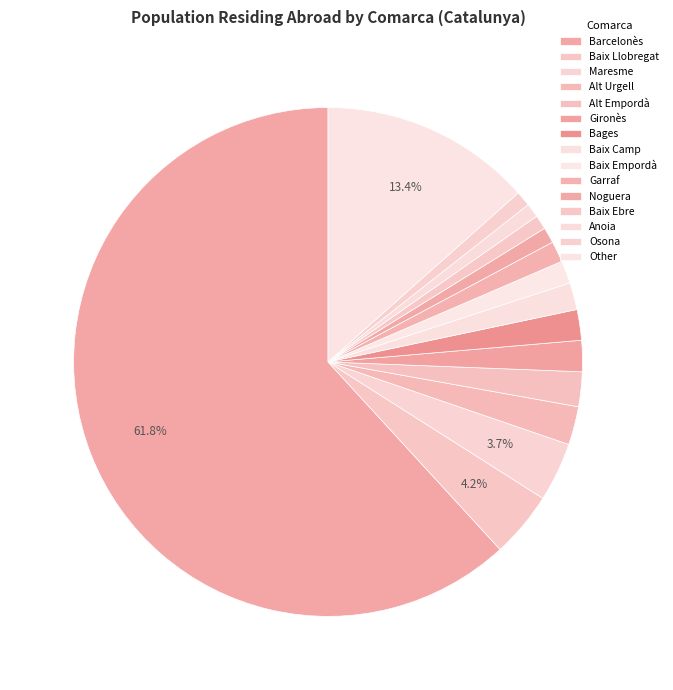

Does any single category account for the majority?

Yes